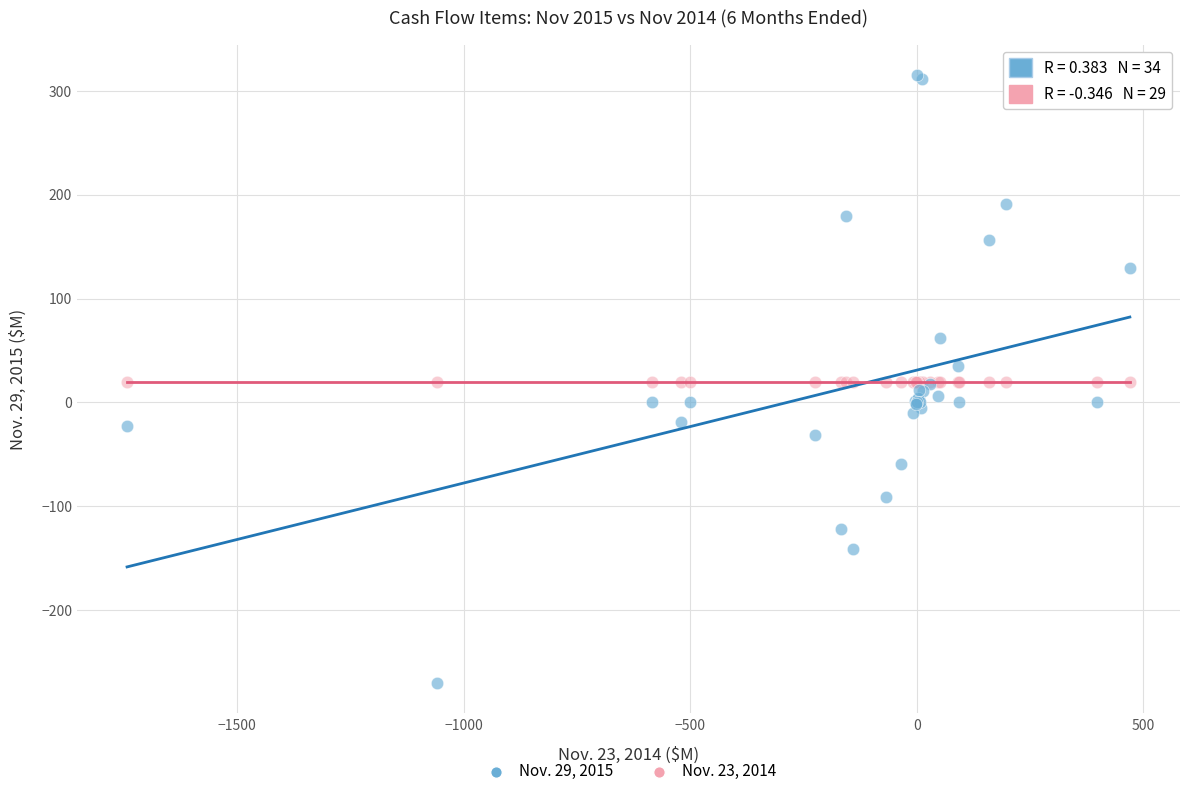

Which series contains the lowest Y value?

Nov. 29, 2015